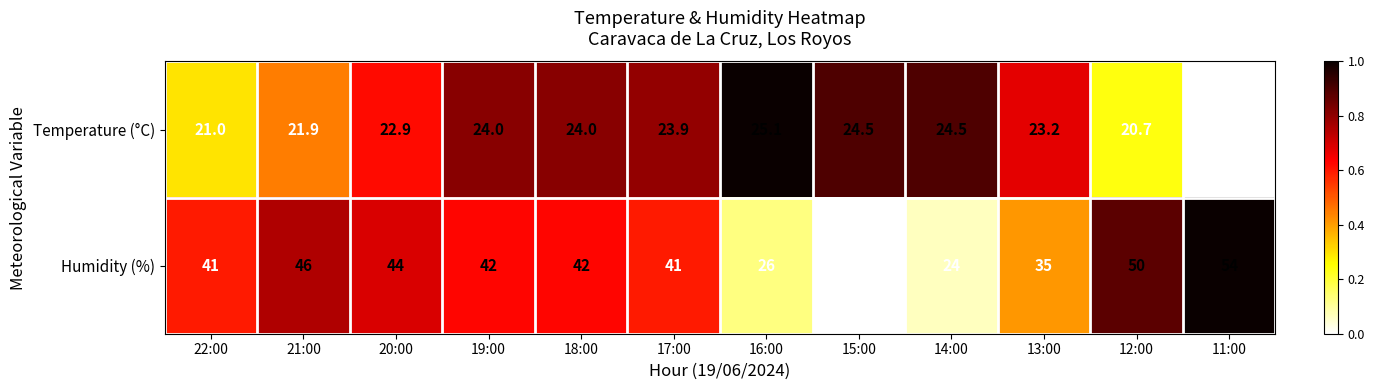

Read the Temperature (°C) value at 11:00.

19.3